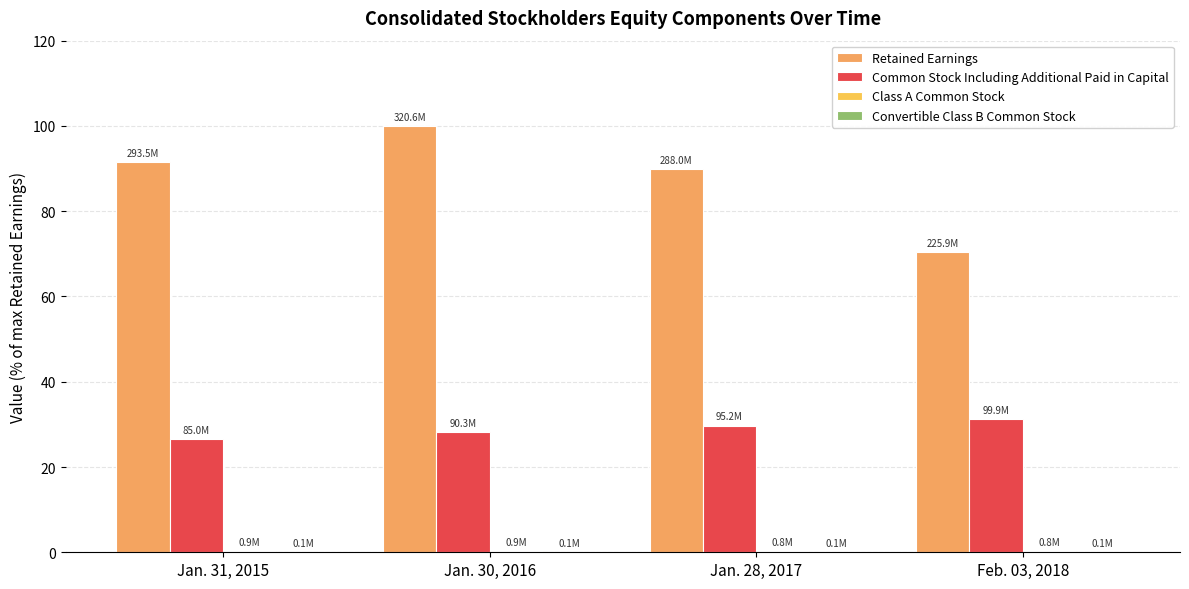

Which label corresponds to the smallest value in the chart?

Jan. 31, 2015